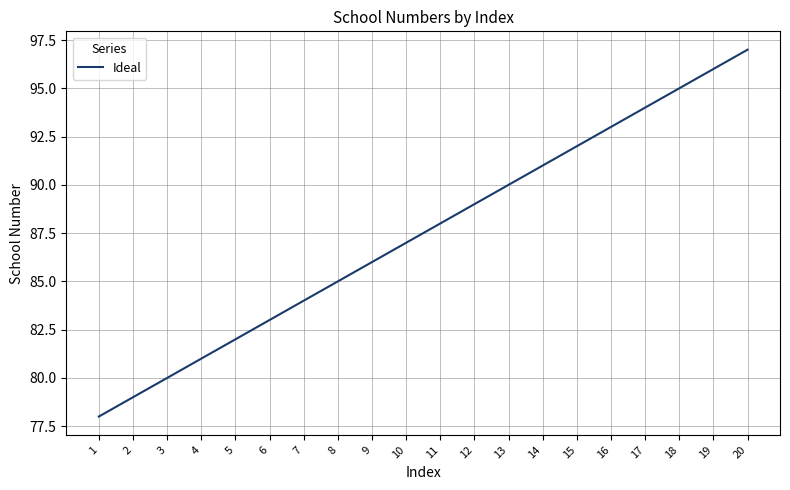

What is the change in value from 18 to 19?

+1